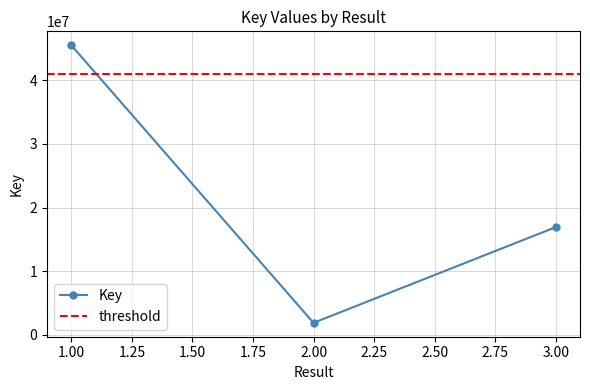

What is the ratio of the value at 3 to the value at 1?

0.4